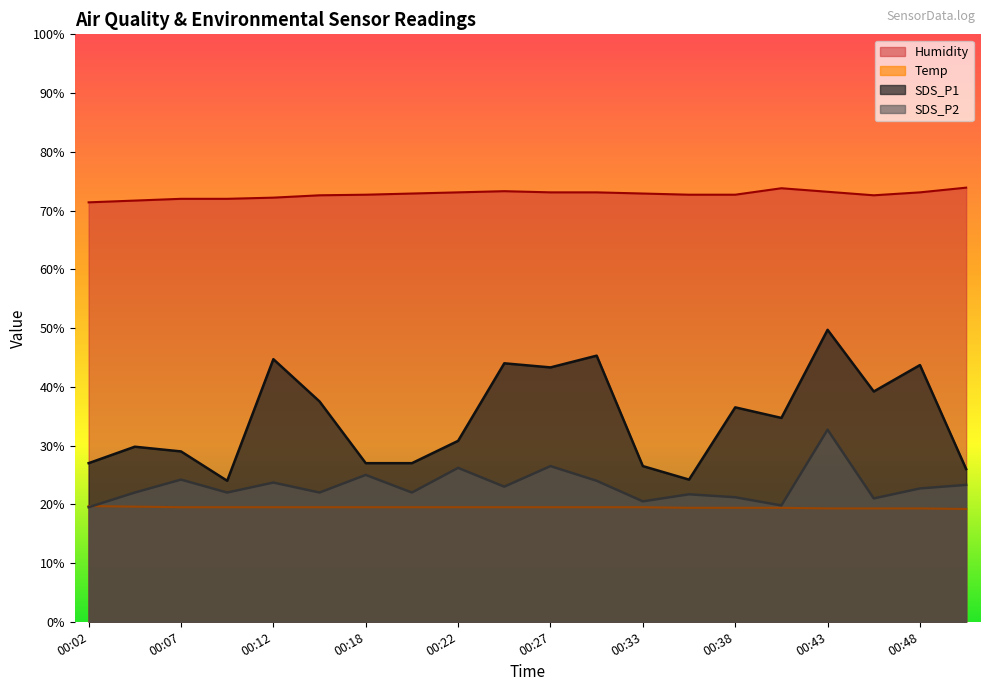

Which series has the largest total across all categories?

Humidity